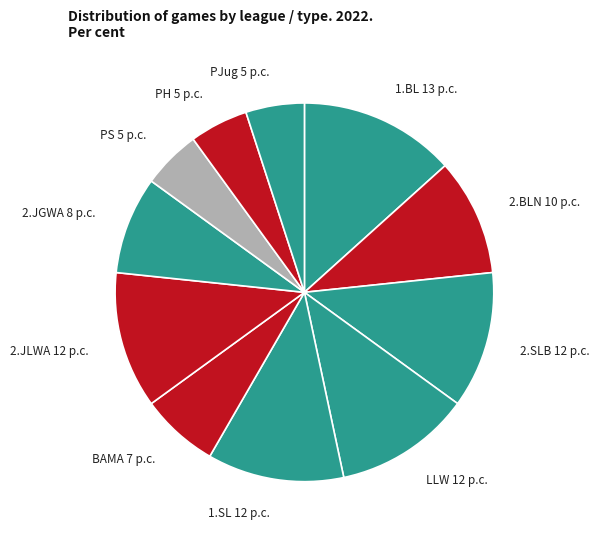

Count the number of slices in the pie.

11